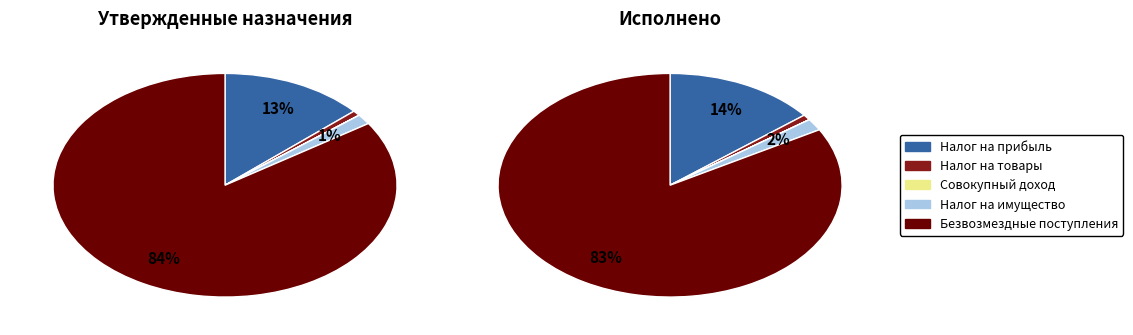

To the nearest percent, what portion does БЕЗВОЗМЕЗДНЫЕ ПОСТУПЛЕНИЯ represent?

83%